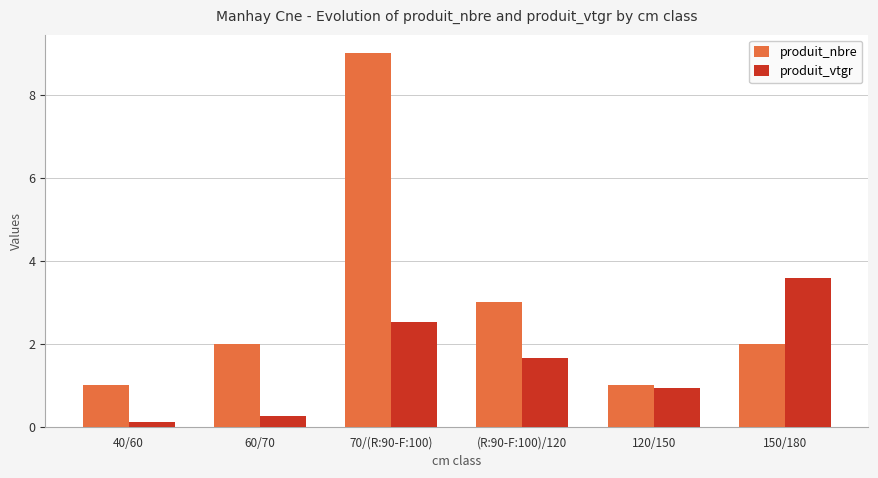

Between 70/(R:90-F:100) and (R:90-F:100)/120, which series saw the biggest shift?

produit_nbre